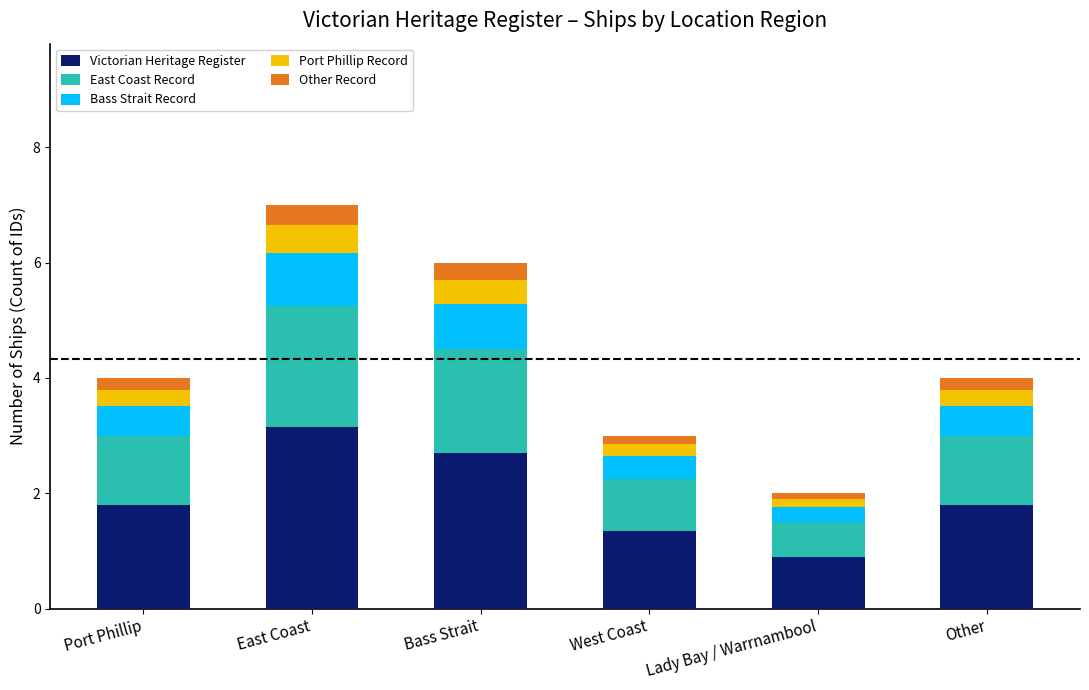

What is the average value of the Victorian Heritage Register series?

2.0